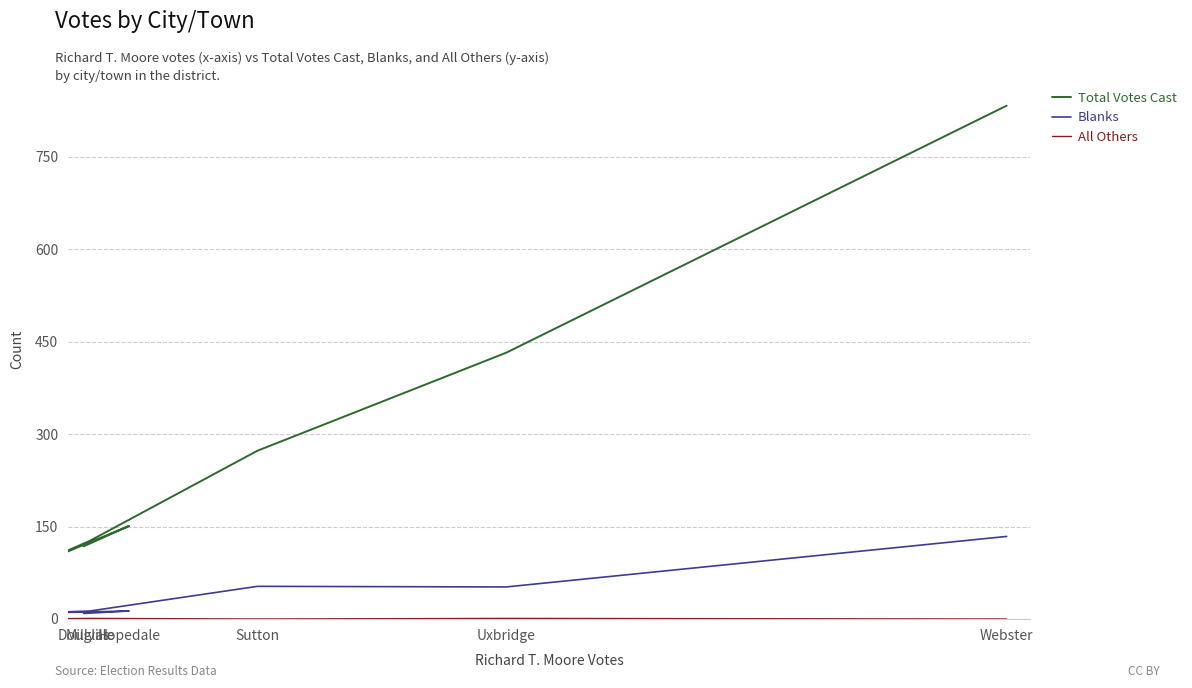

What is the difference between the maximum and minimum values in the All Others series?

1